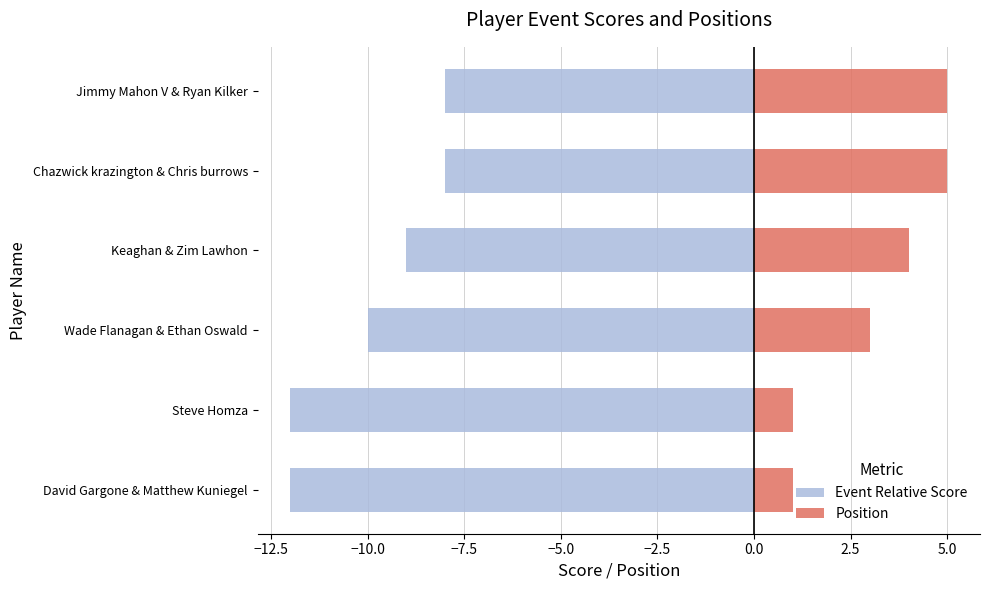

What is the difference between the maximum and minimum values in the Position series?

4